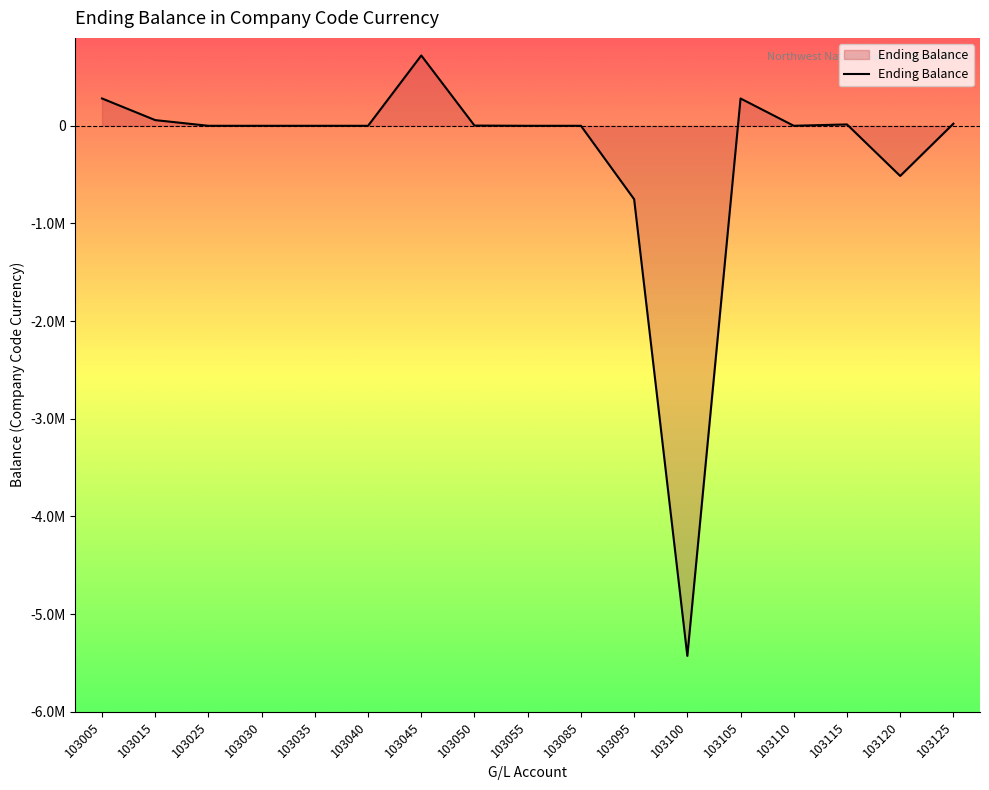

Does the chart have visible grid lines?

No